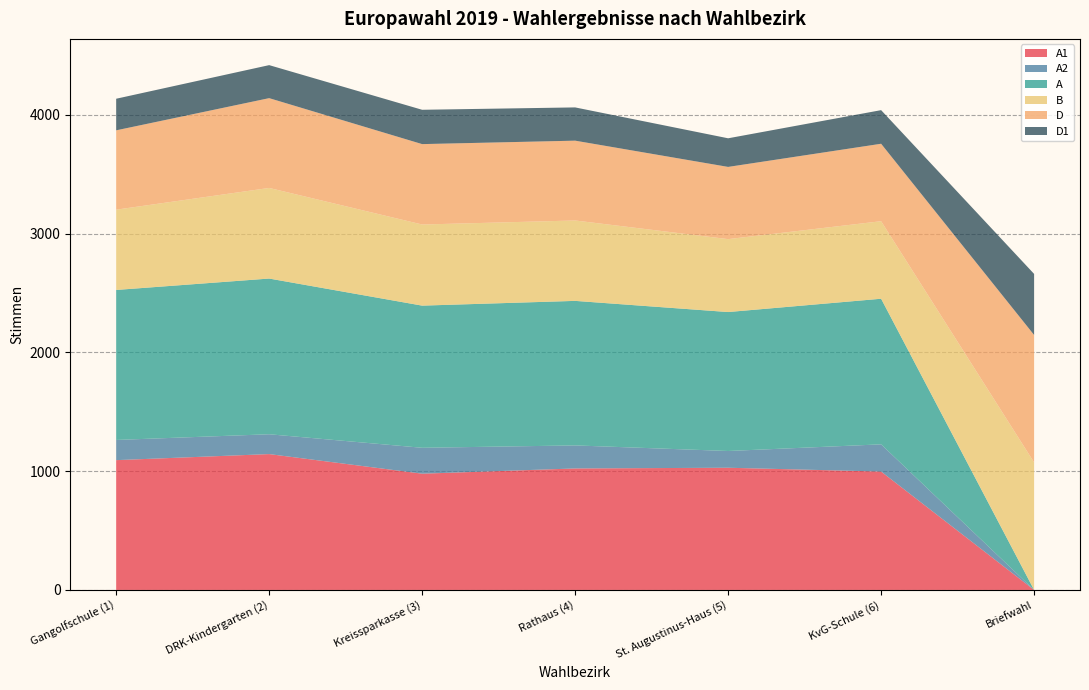

Reading left to right, transcribe all the data shown in this chart.

A1: 1093	1144	979	1023	1029	997	0
A2: 170	167	218	194	141	229	0
A: 1263	1311	1197	1217	1170	1226	0
B: 676	763	683	677	614	653	1074
D: 668	756	677	672	608	652	1073
D1: 266	278	289	280	241	283	514